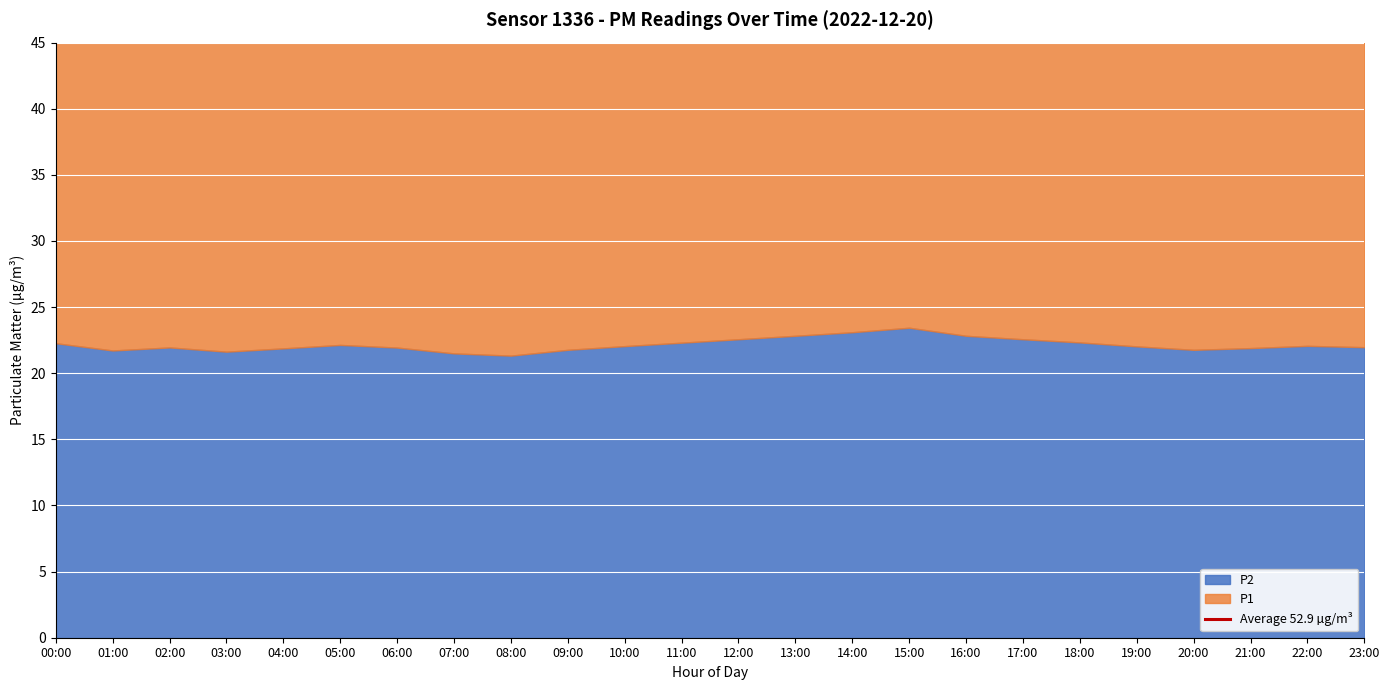

What is the difference between the second highest and minimum values in the P1 series?

7.6